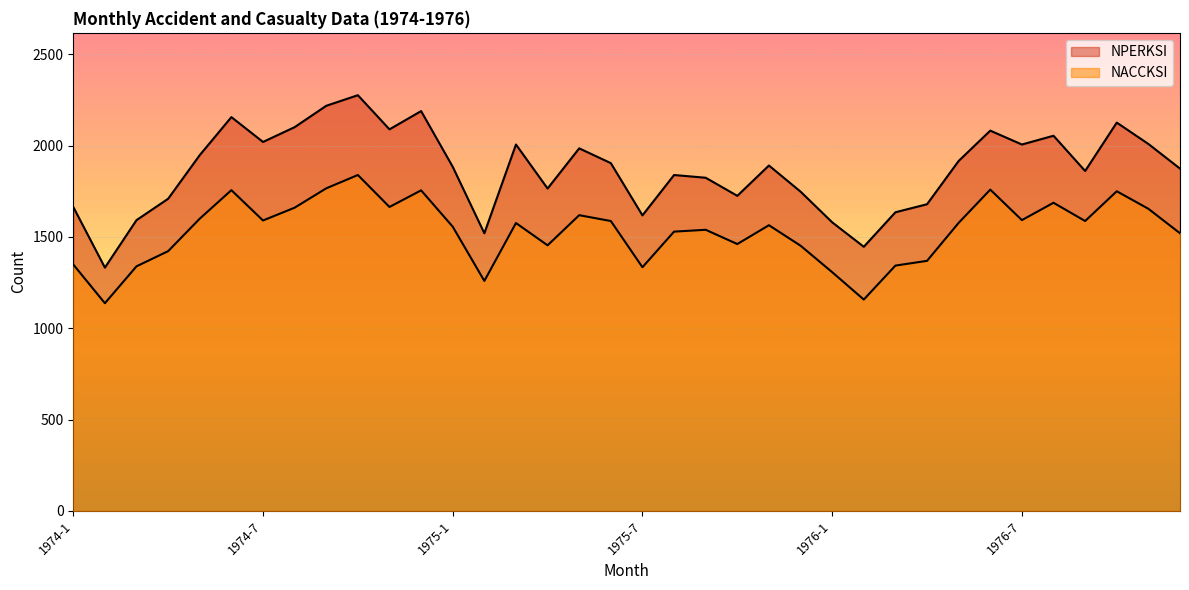

What is the highest value of the NPERKSI series?

2276